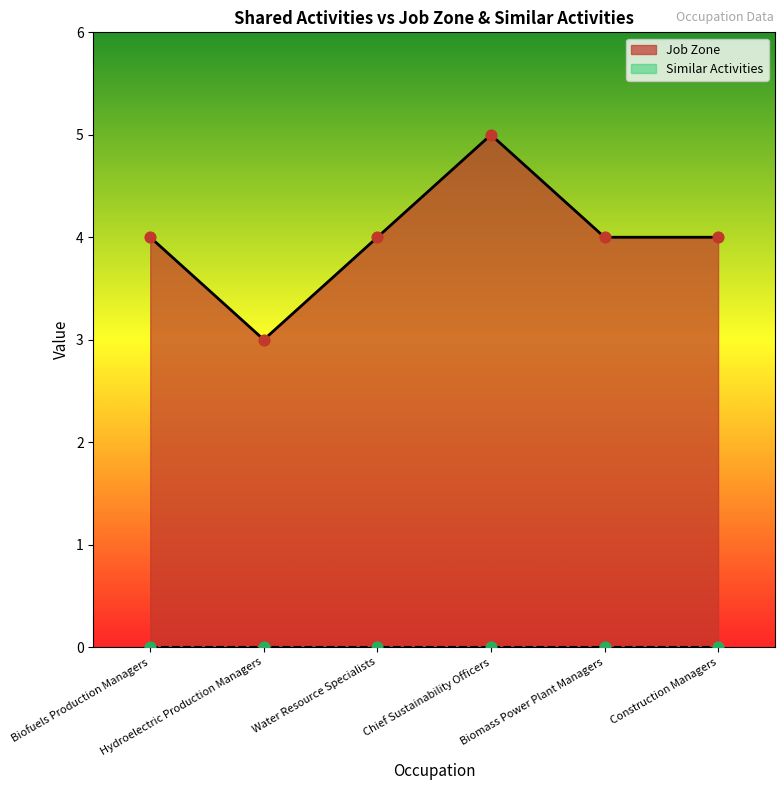

What is the change in value from Chief Sustainability Officers to Biomass Power Plant Managers?

-1